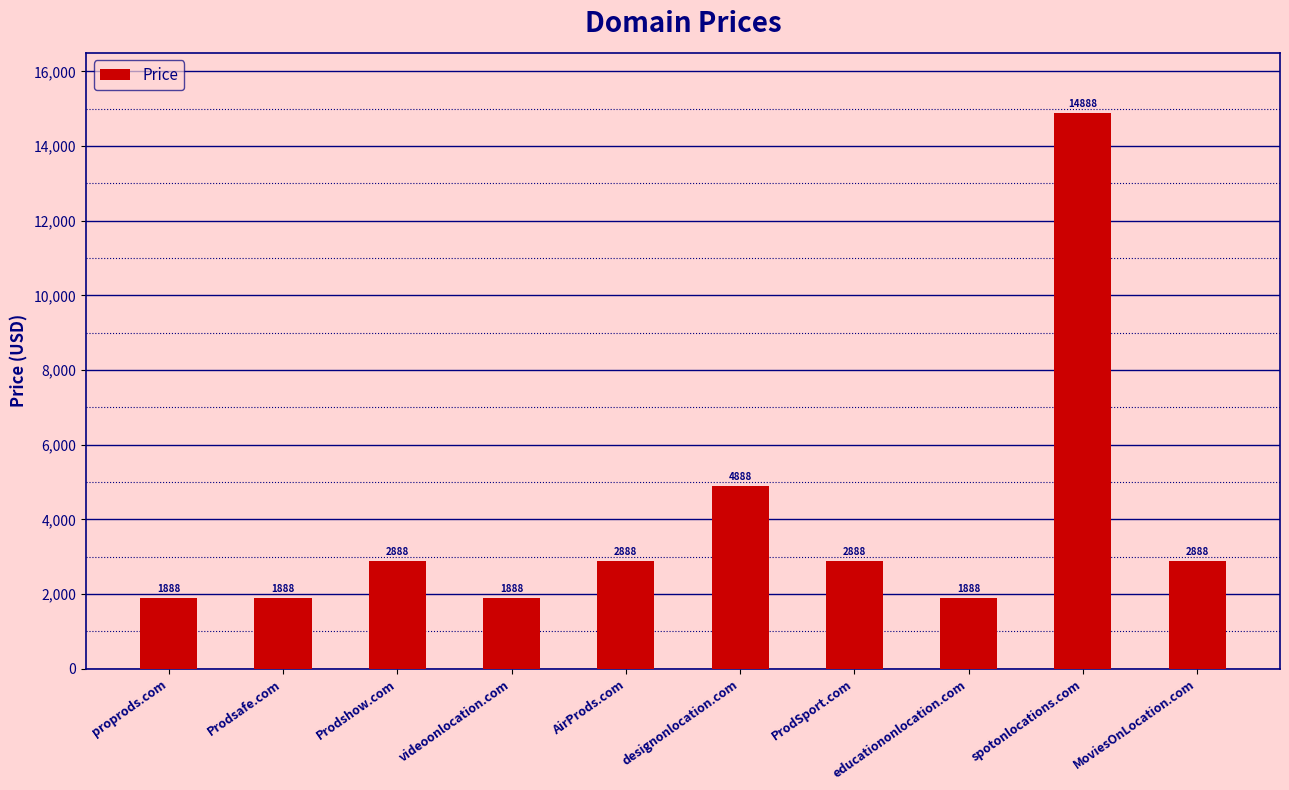

Where is the data nearest to the value 8388?

designonlocation.com